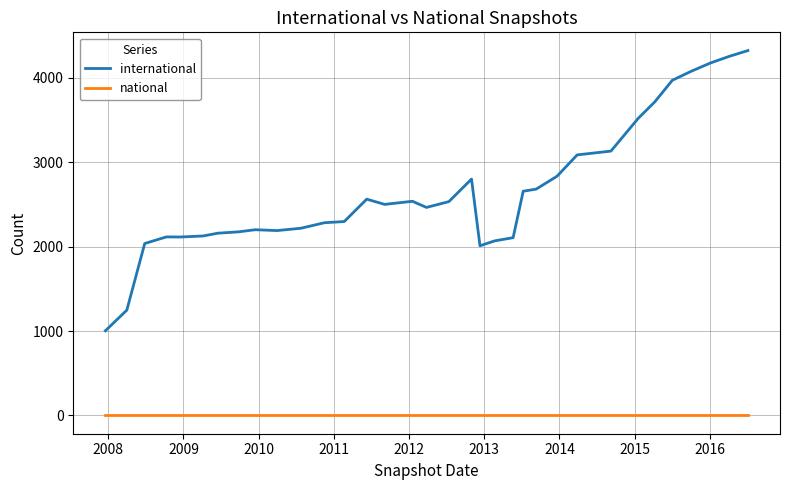

Which series has the widest spread of values?

international